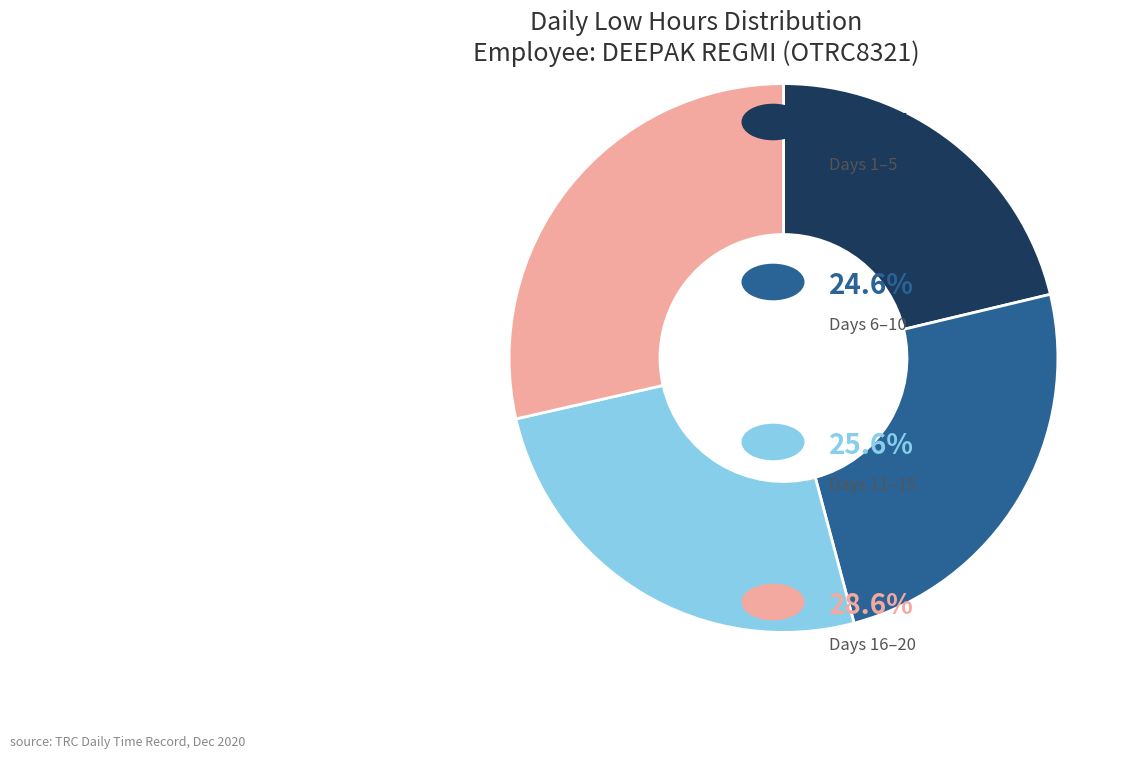

Is there any slice that represents more than half of the pie?

No